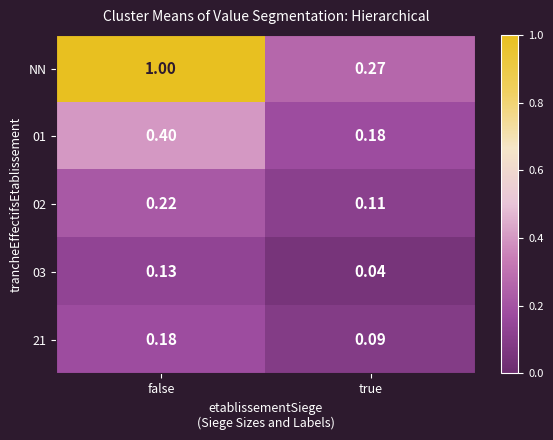

At which category is the sum across all series the highest?

false